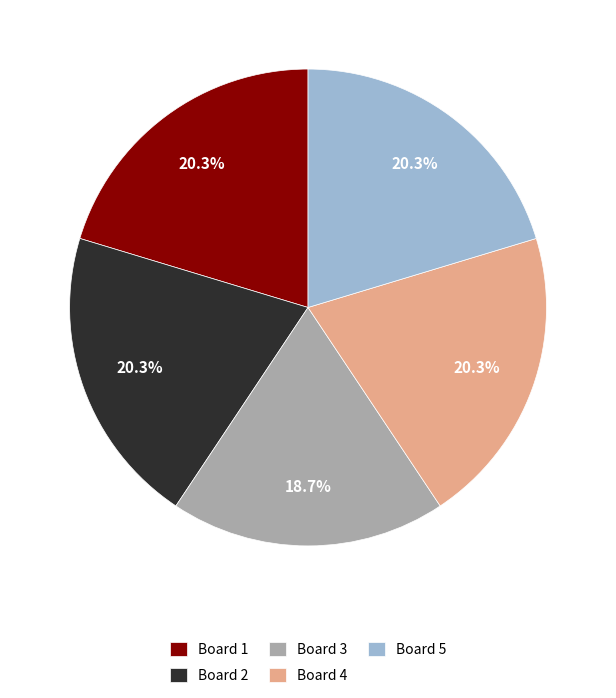

What portion of the pie excludes Board 5?

79.7%